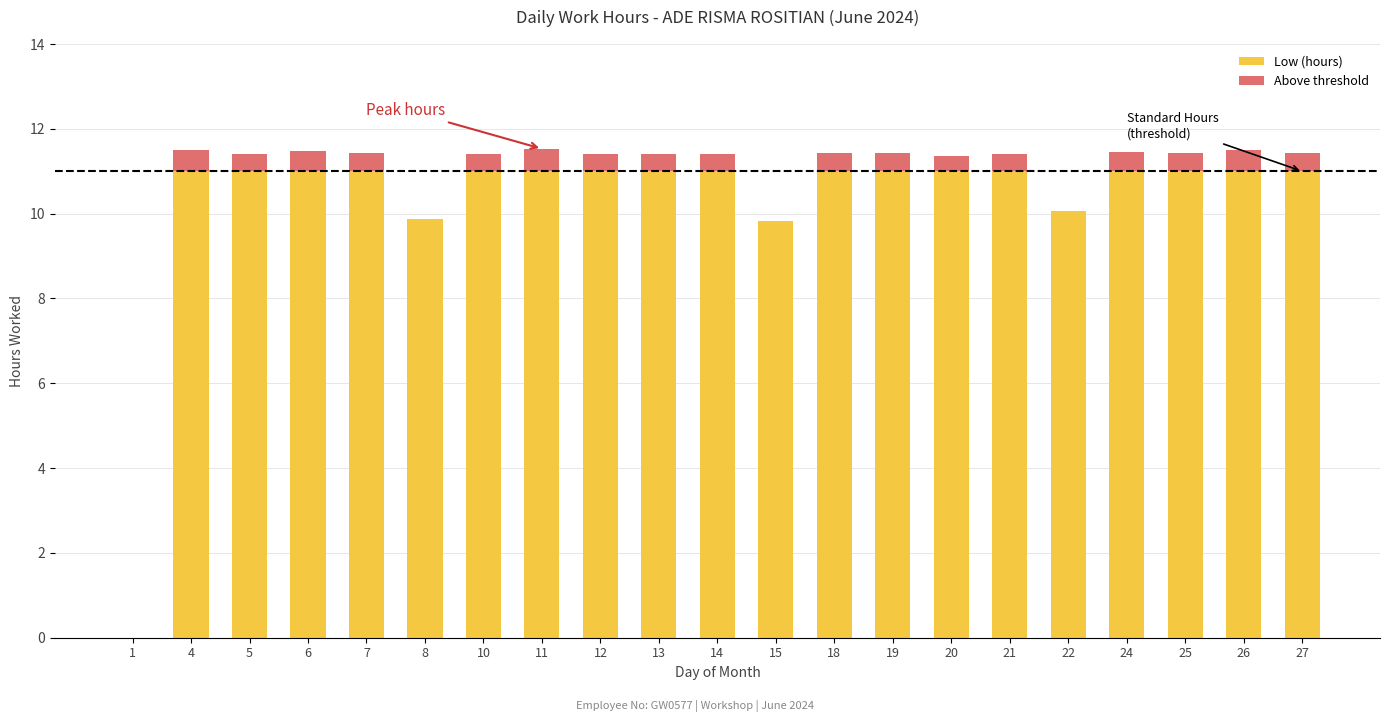

What is the total value across all series at 8?

9.9